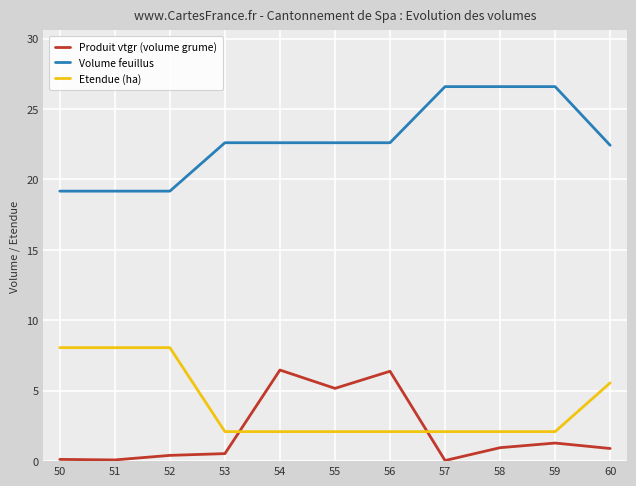

How many lines are shown in the chart?

3